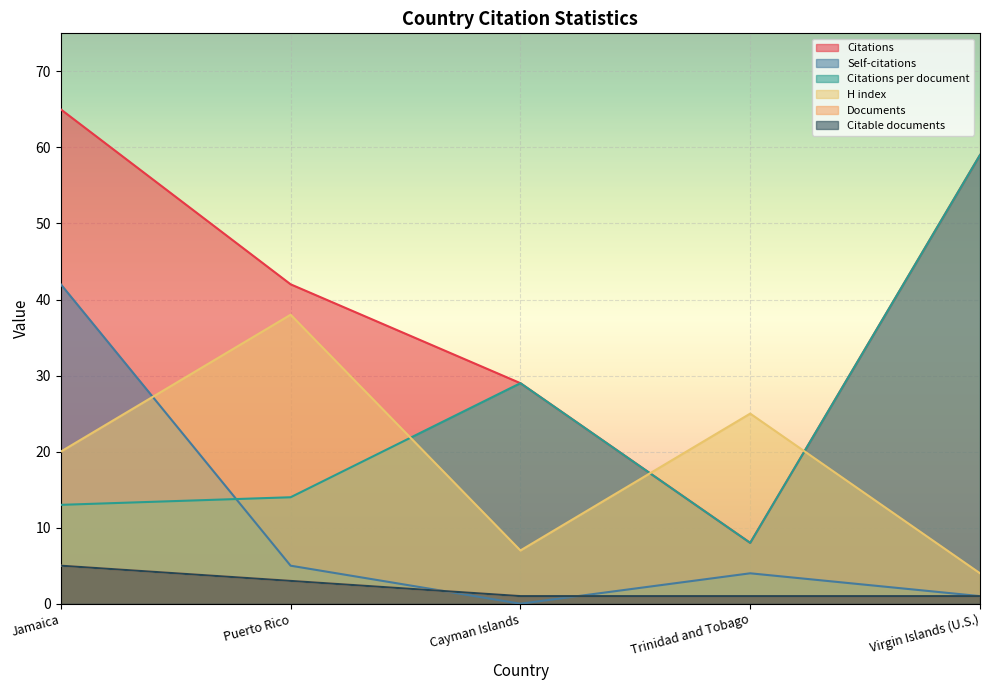

Which has a higher value, Puerto Rico or Cayman Islands?

Puerto Rico